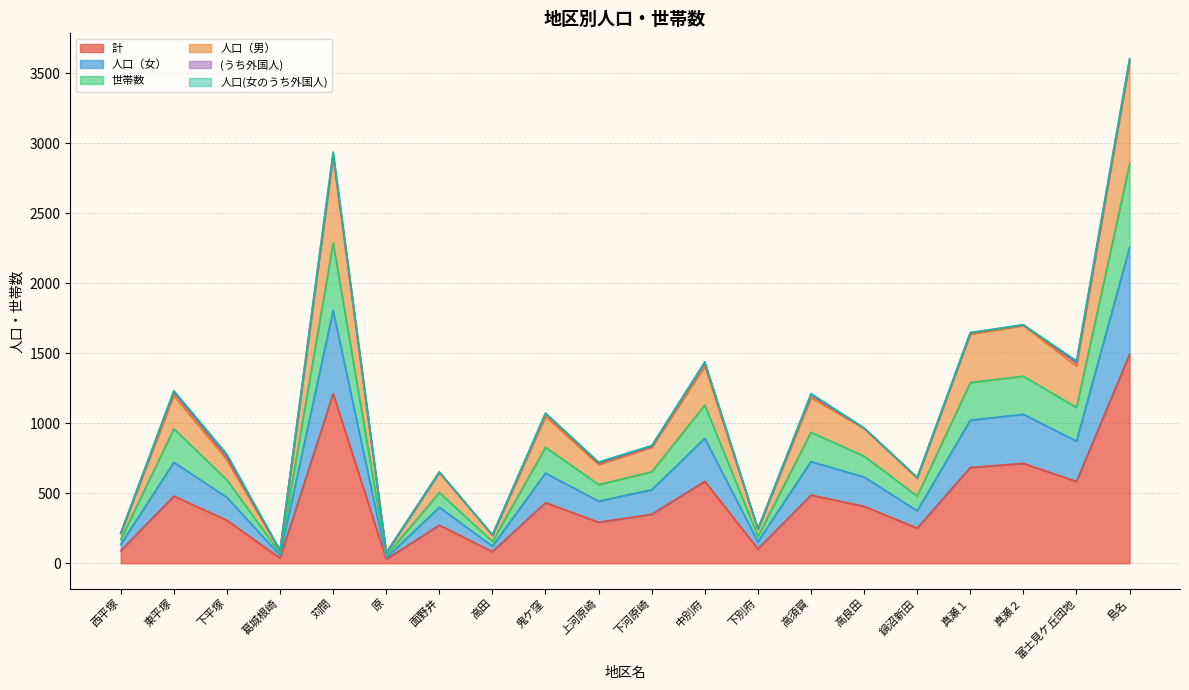

At which category is the sum across all series the highest?

島名